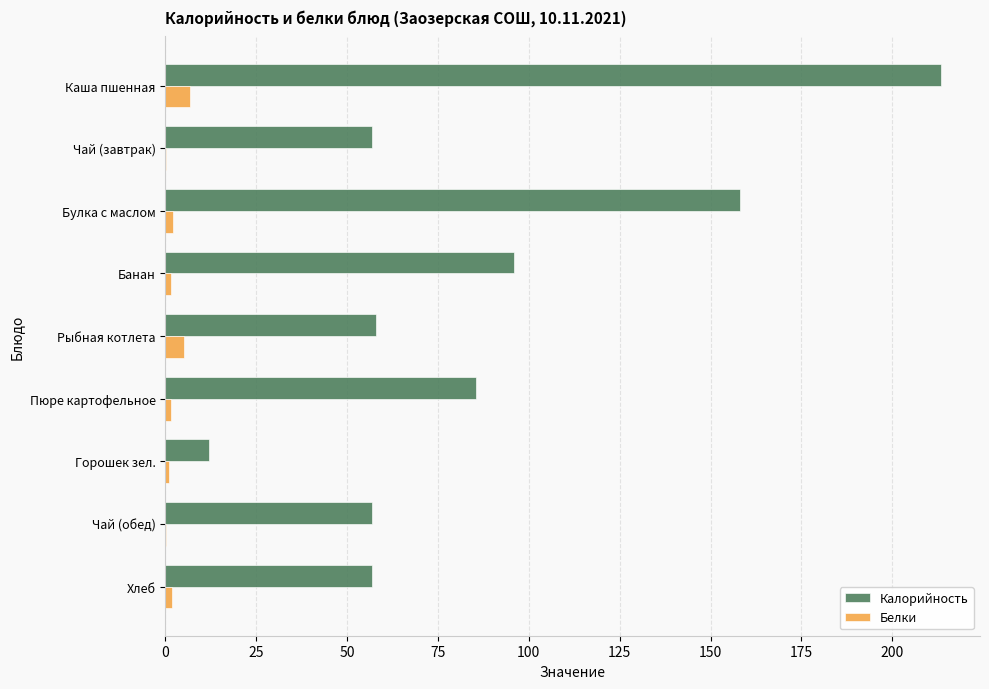

How many series are shown in this chart?

2